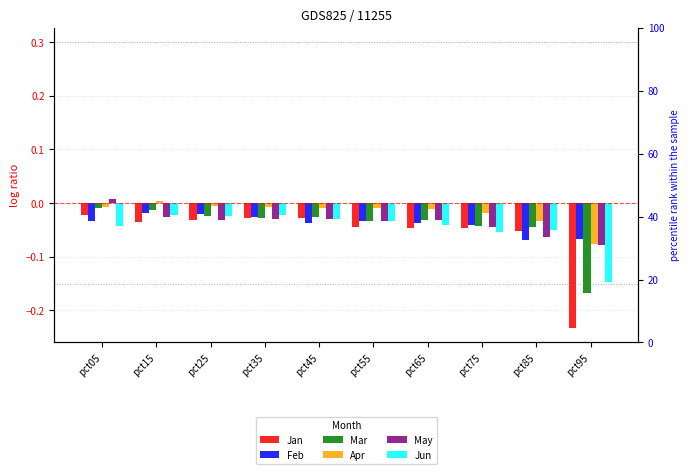

Reading left to right, what are all the values shown in this chart?

Jan: -0.0	-0.0	-0.0	-0.0	-0.0	-0.0	-0.0	-0.0	-0.1	-0.2
Feb: -0.0	-0.0	-0.0	-0.0	-0.0	-0.0	-0.0	-0.0	-0.1	-0.1
Mar: -0.0	-0.0	-0.0	-0.0	-0.0	-0.0	-0.0	-0.0	-0.0	-0.2
Apr: -0.0	0.0	-0.0	-0.0	-0.0	-0.0	-0.0	-0.0	-0.0	-0.1
May: 0.0	-0.0	-0.0	-0.0	-0.0	-0.0	-0.0	-0.0	-0.1	-0.1
Jun: -0.0	-0.0	-0.0	-0.0	-0.0	-0.0	-0.0	-0.1	-0.1	-0.1